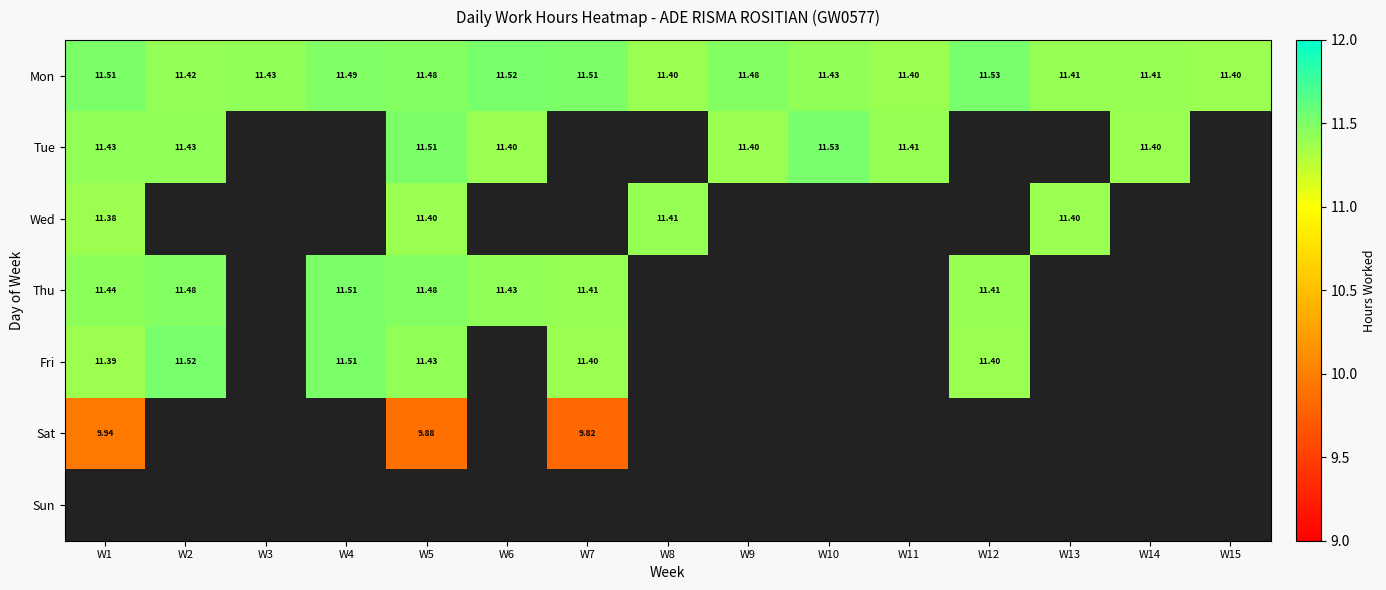

What is the maximum value for Tue?

11.5